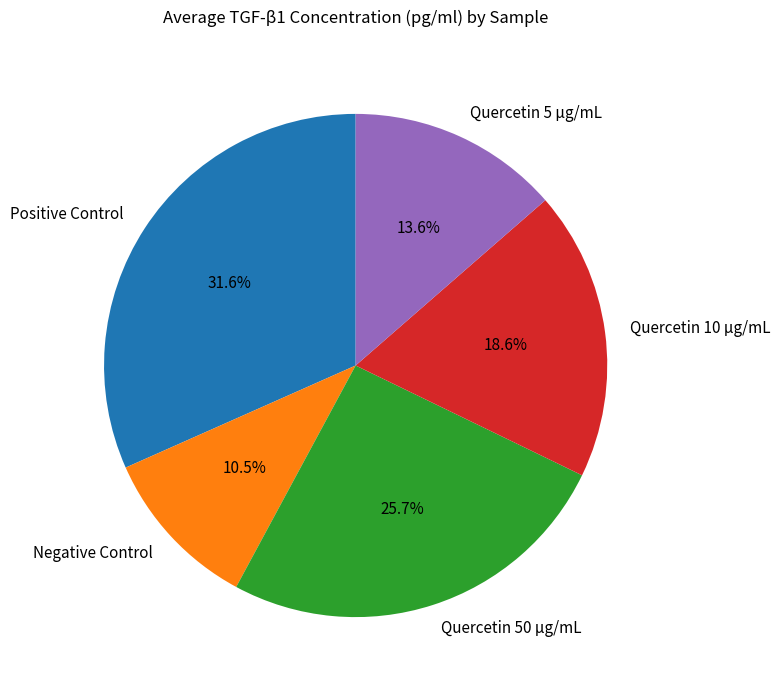

How many segments does this pie chart have?

5